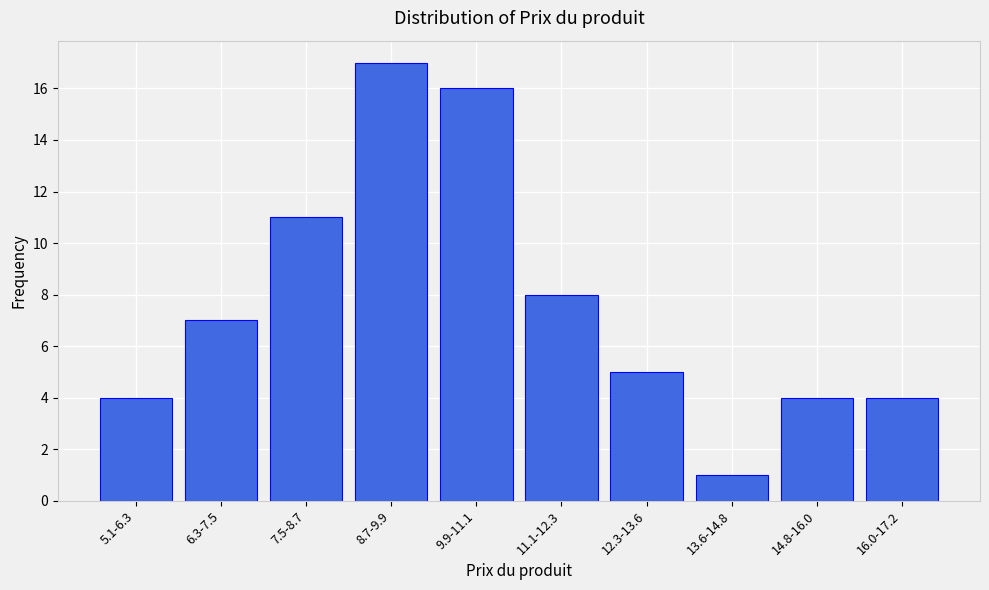

Reading right to left, what are all the values shown in this chart?

4	4	1	5	8	16	17	11	7	4